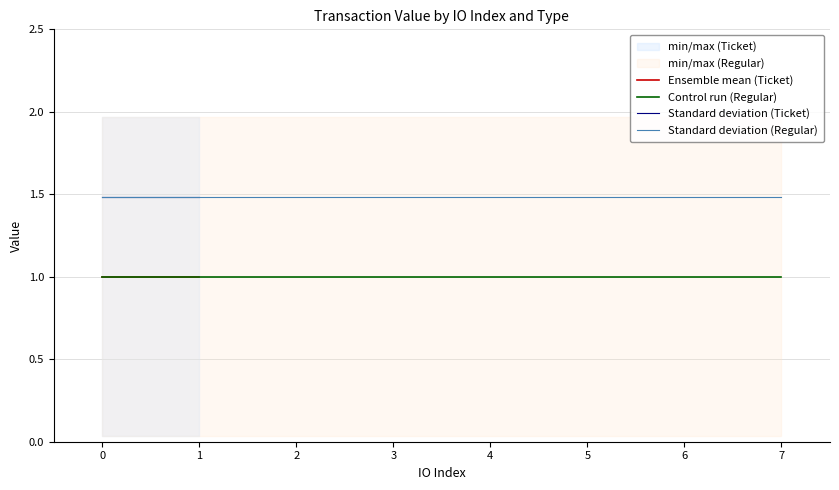

True or false: Standard deviation (Regular) and Control run (Regular) cross at least once.

False